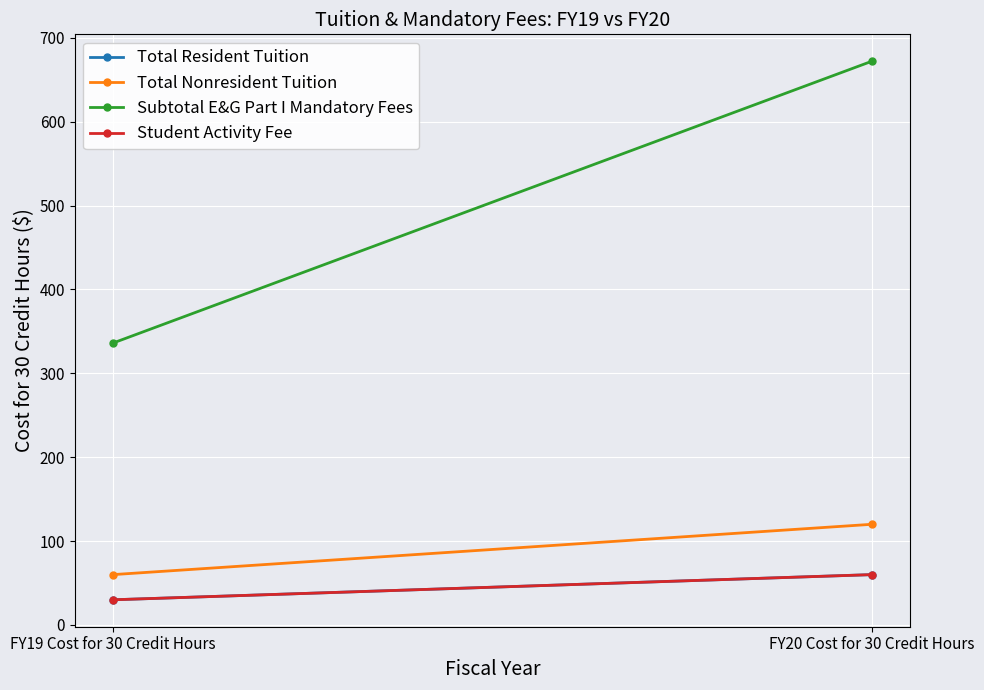

What position from the left is FY20 Cost for 30 Credit Hours?

2